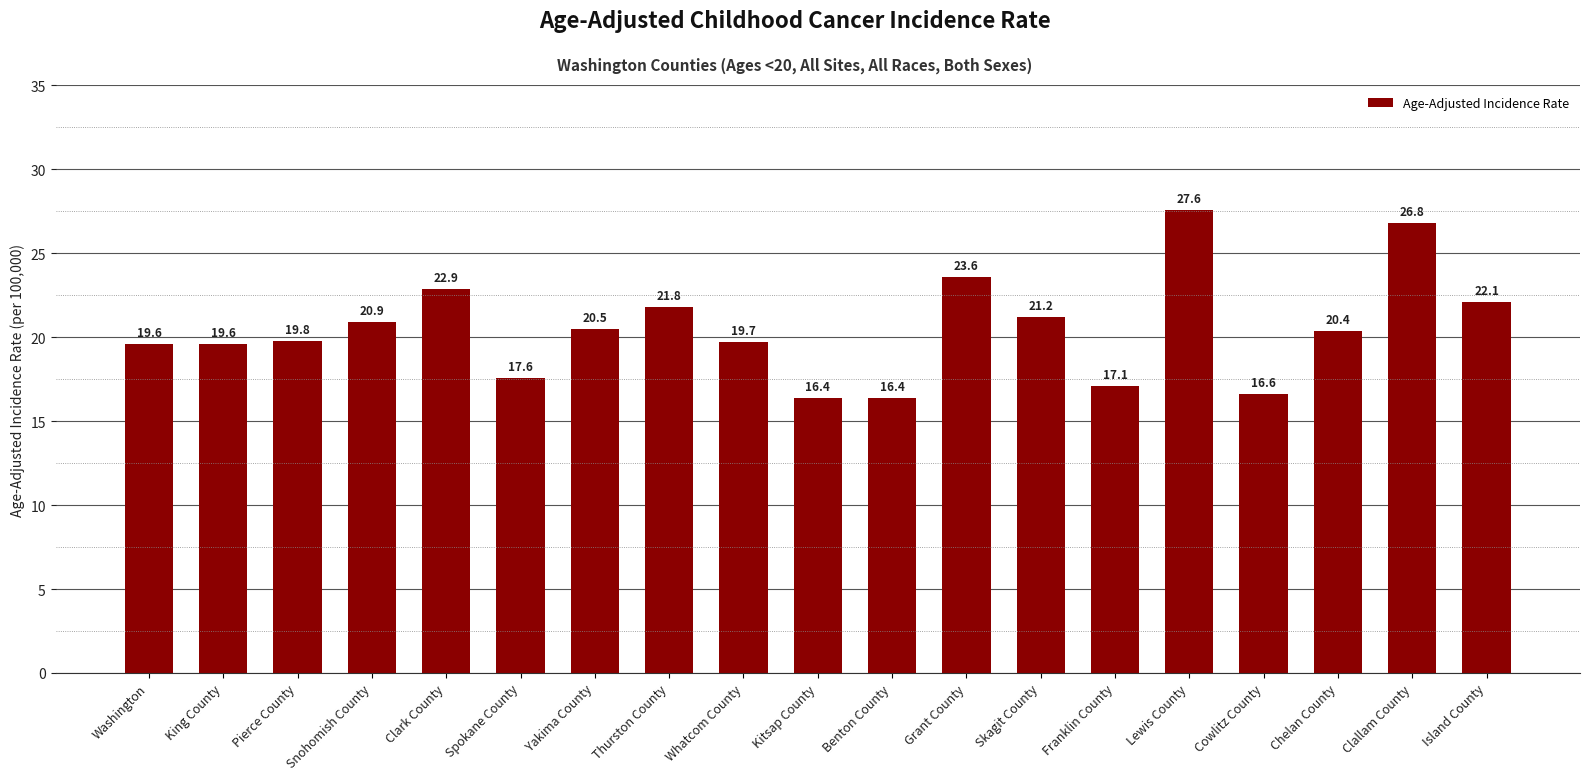

Is it true that the value at Whatcom County is 26.1?

False